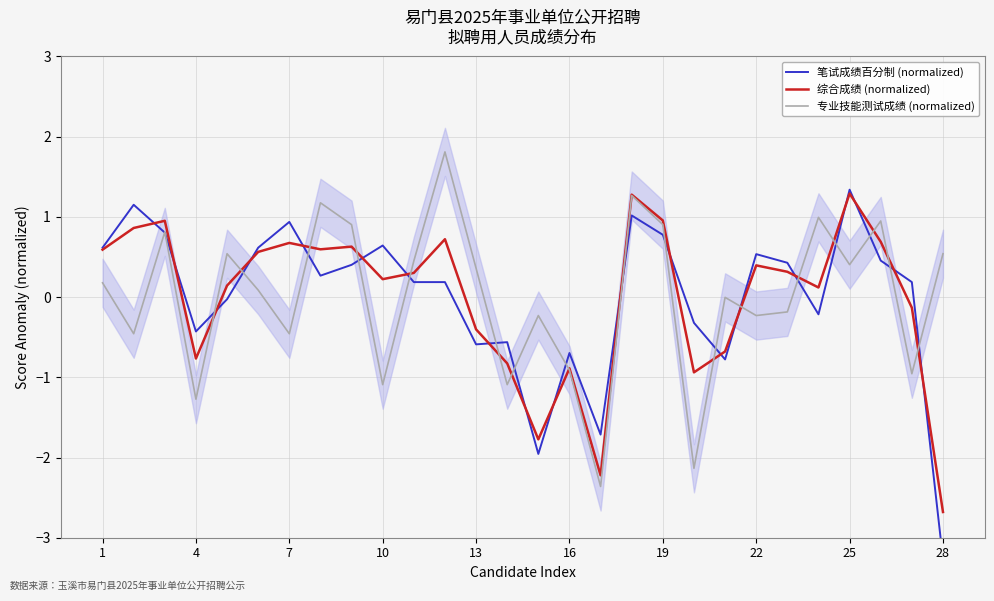

Is it true that 综合成绩 (normalized) equals 0.7 at 7?

True